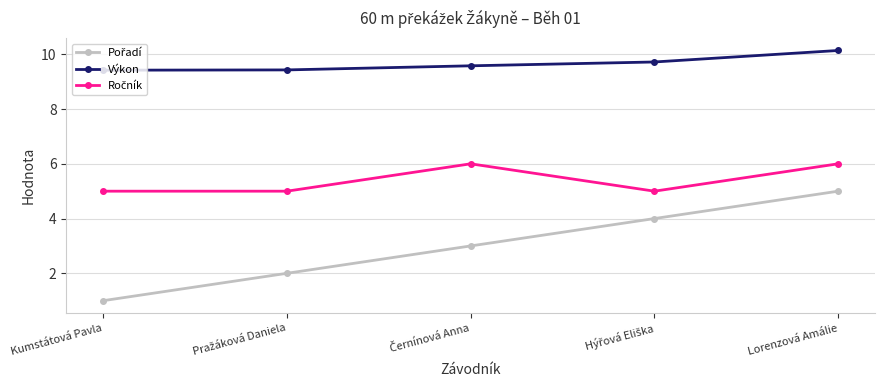

Is it true that Výkon equals 10.1 at Lorenzová Amálie?

True